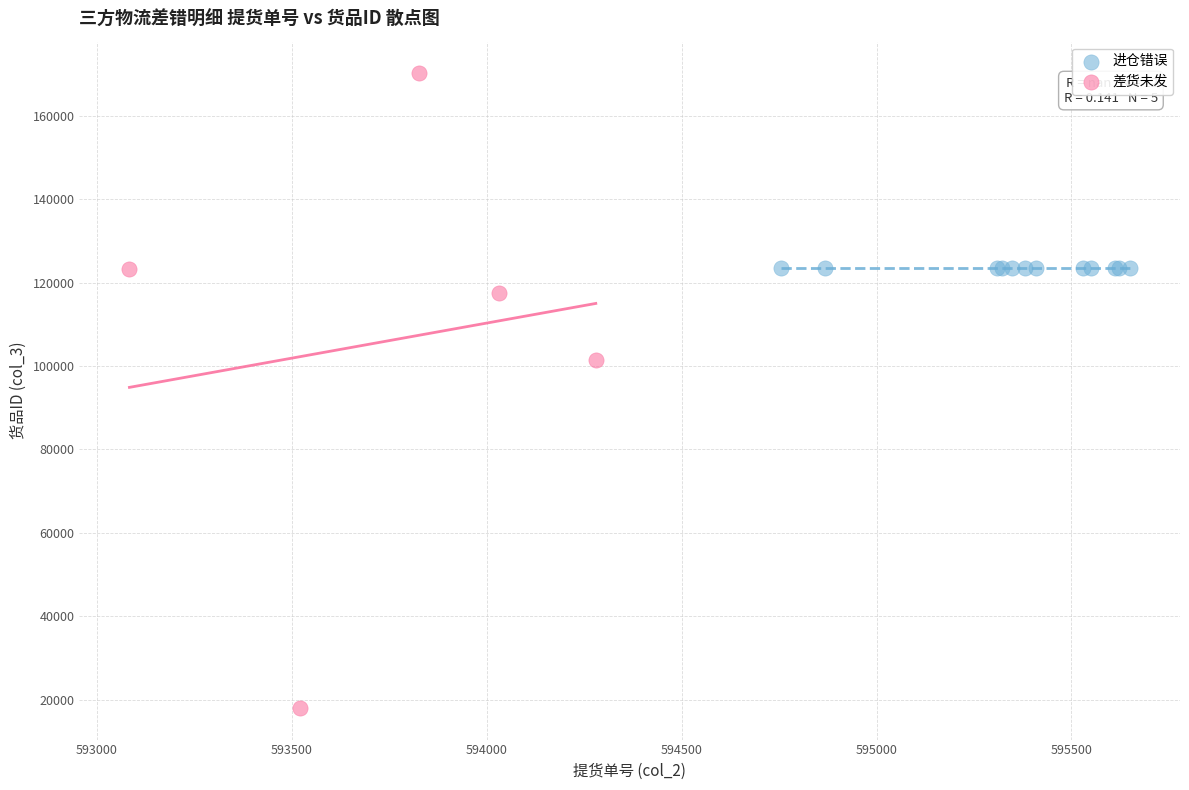

Which series contains the highest Y value?

差货未发